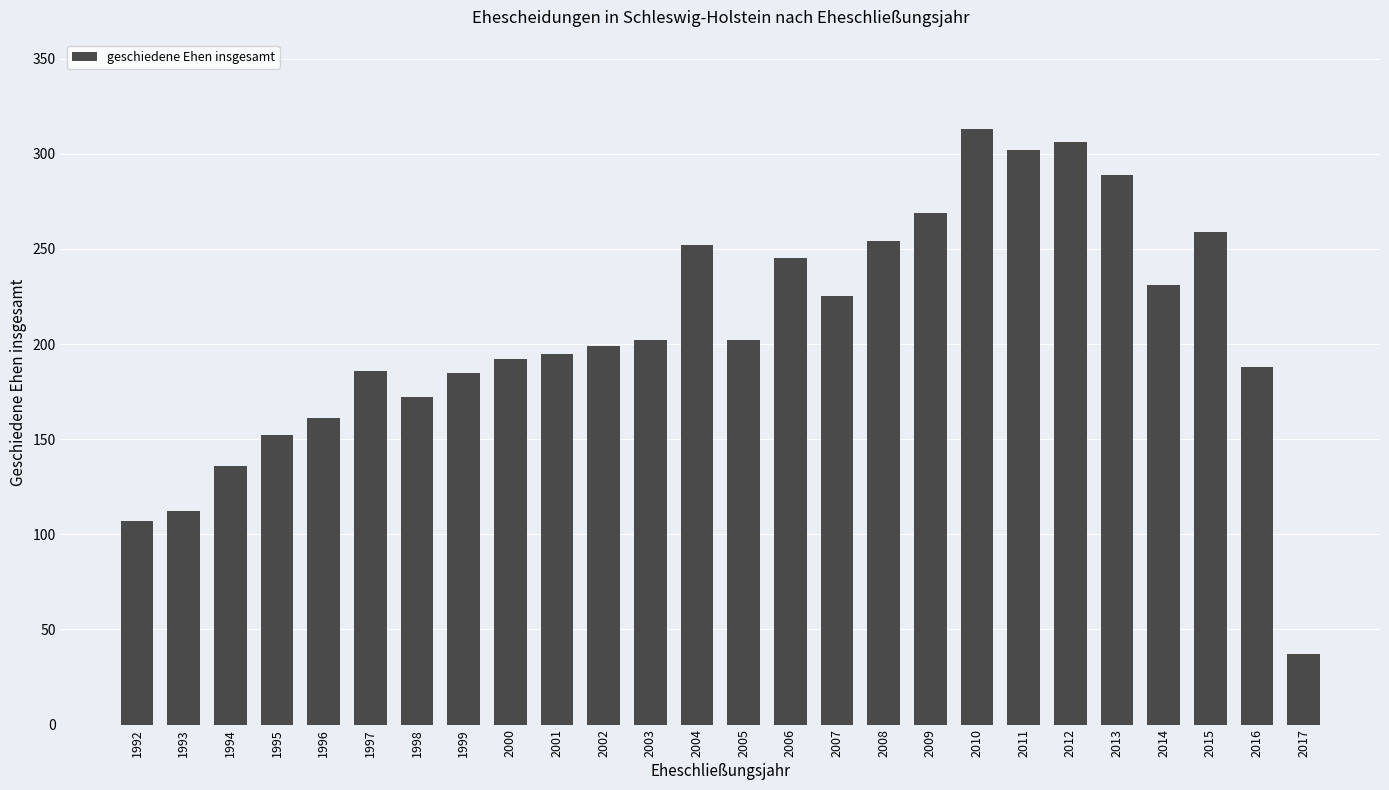

What is the difference between the values at 1997 and 2004?

66